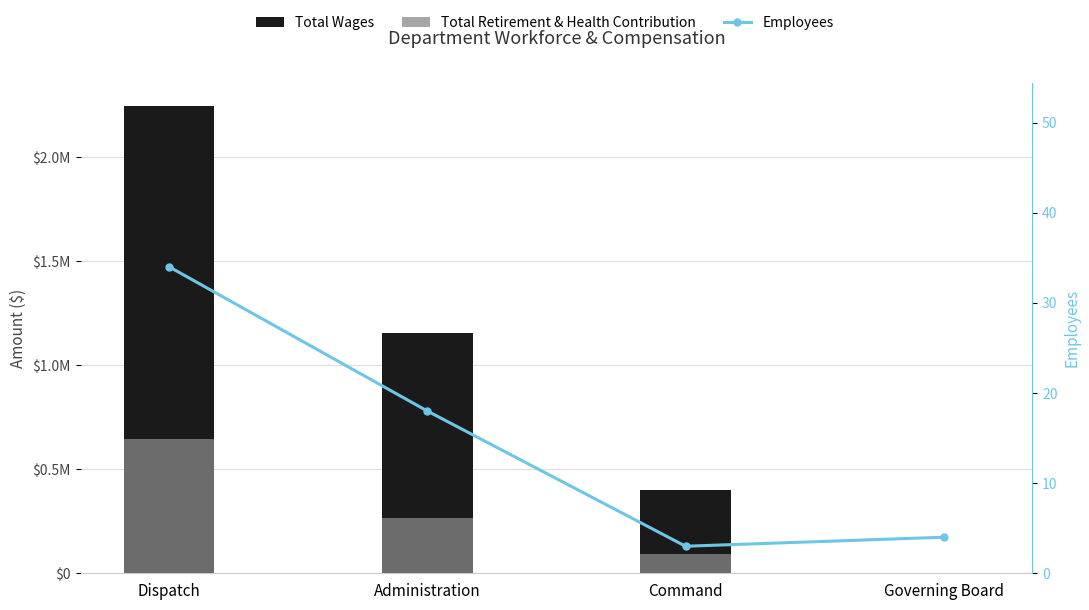

The Employees series shows 11 at Dispatch. True or false?

False